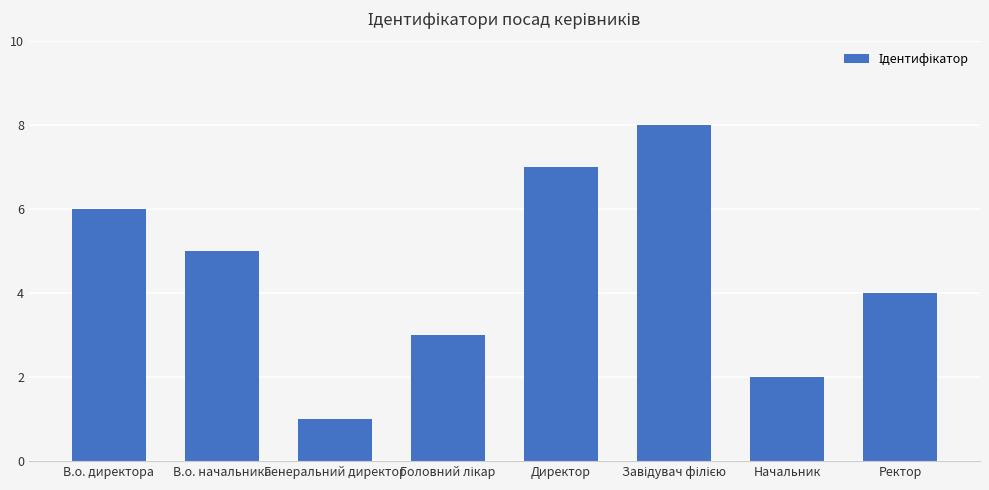

Approximately how many times larger is the value at Генеральний директор compared to В.о. начальника?

0.2